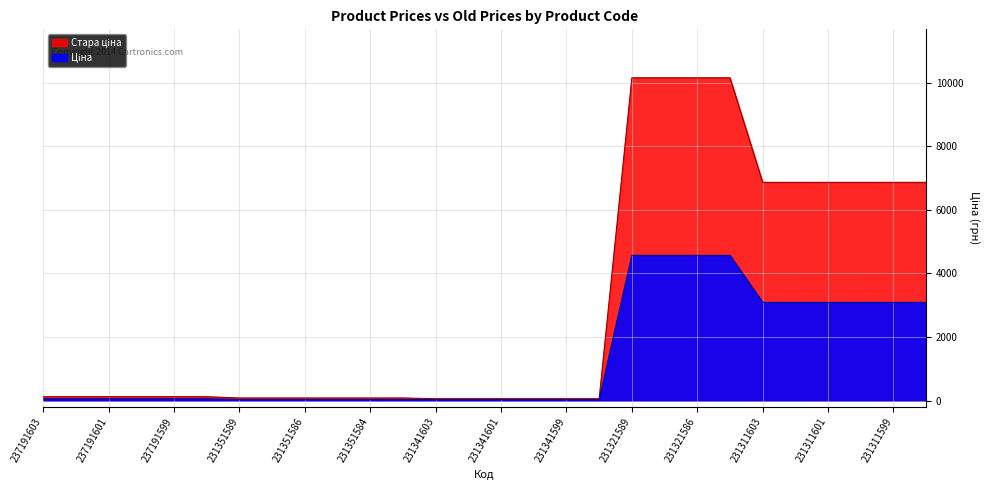

What is the value of the Ціна point at the 18th from the left?

27.0